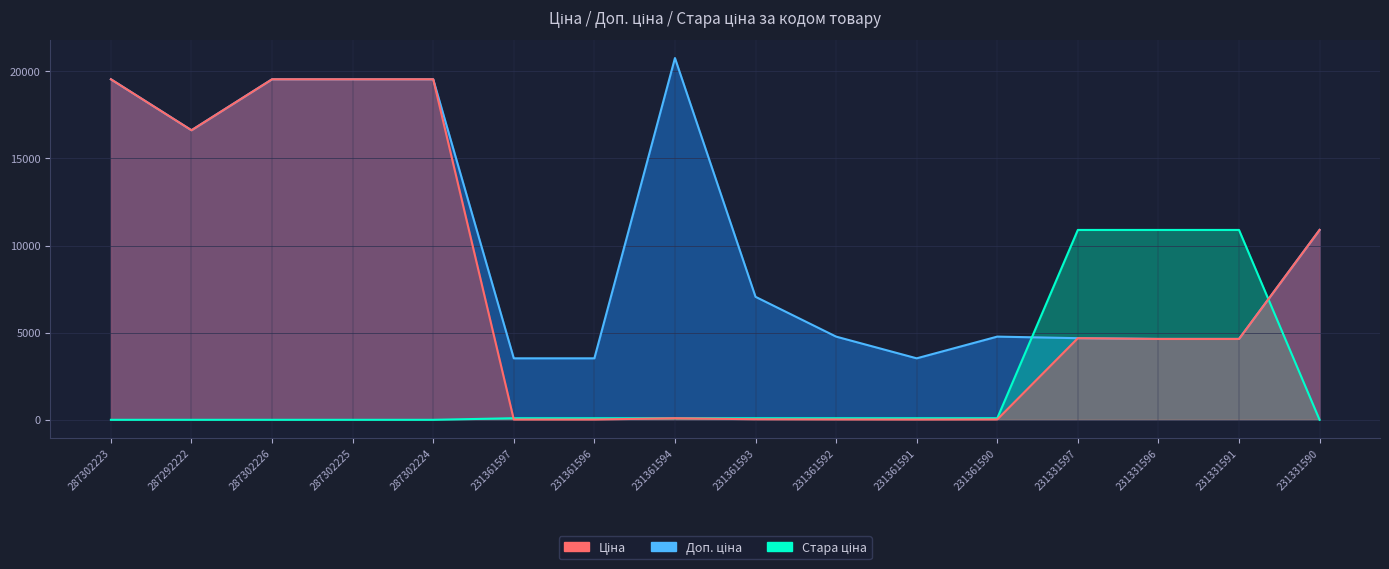

At which label is Ціна closest to 9779?

231331590